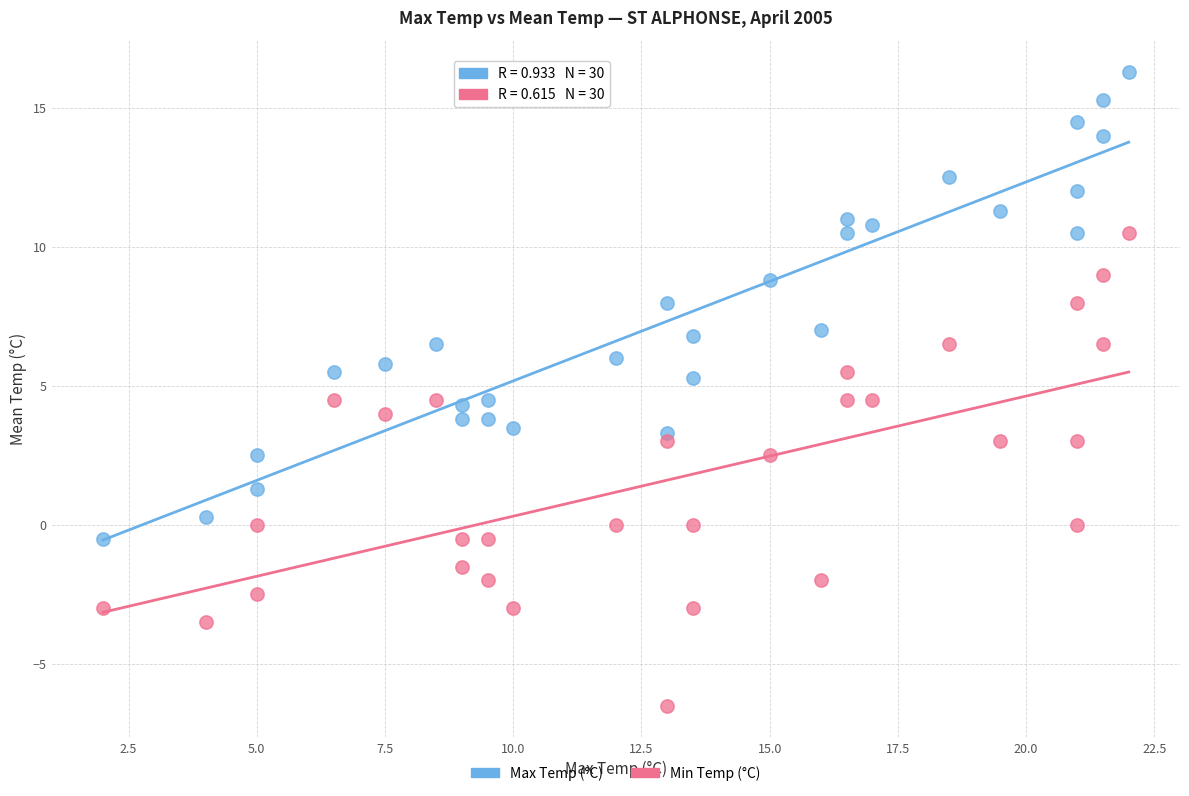

Which series reaches the minimum Y coordinate?

Min Temp (°C)